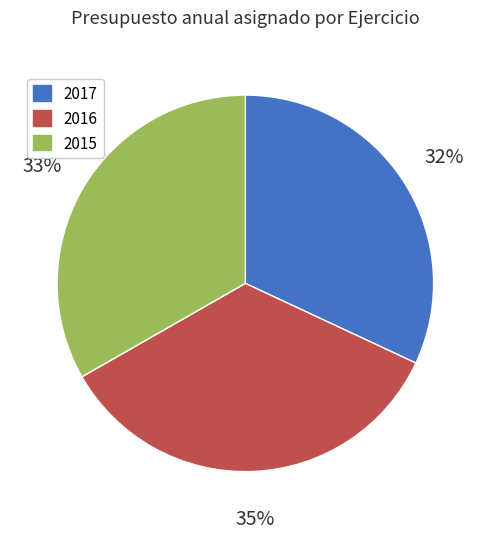

Count the number of slices in the pie.

3